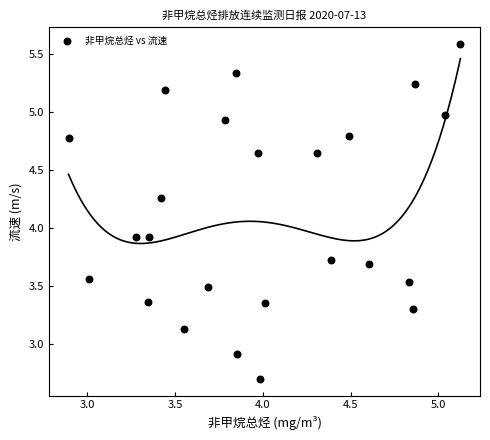

What is the range of Y values (max minus min)?

2.9